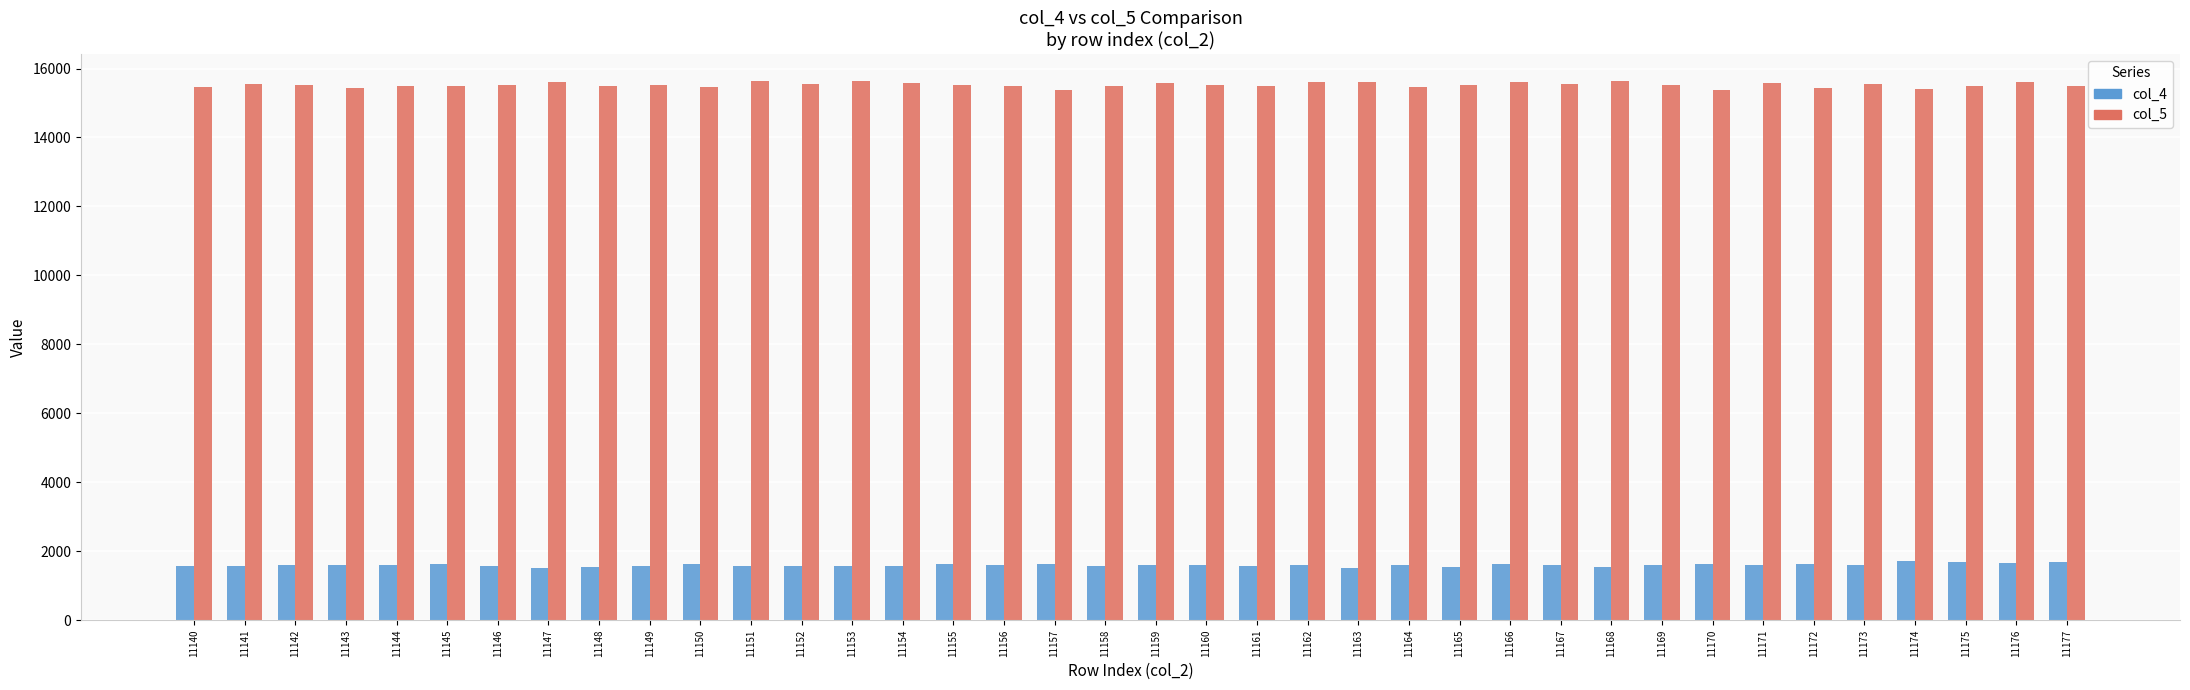

Does the chart contain any negative values?

No